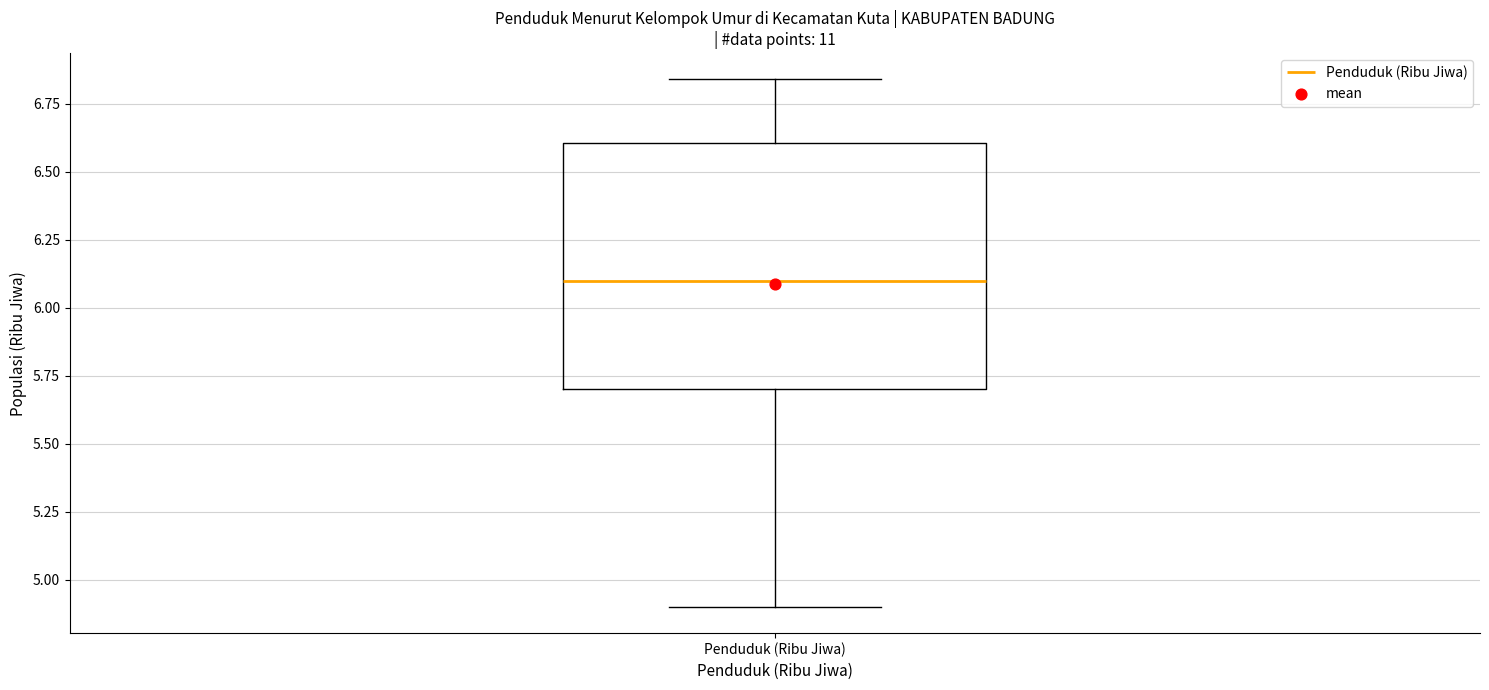

Read this box plot against the y-axis: the position of the median line, the range covered by the box, and the ends of both whiskers. The values are not printed on the chart, so give them approximately, as read against the axis.

median 6.10, box 5.70 to 6.60, whiskers 4.90 to 6.85